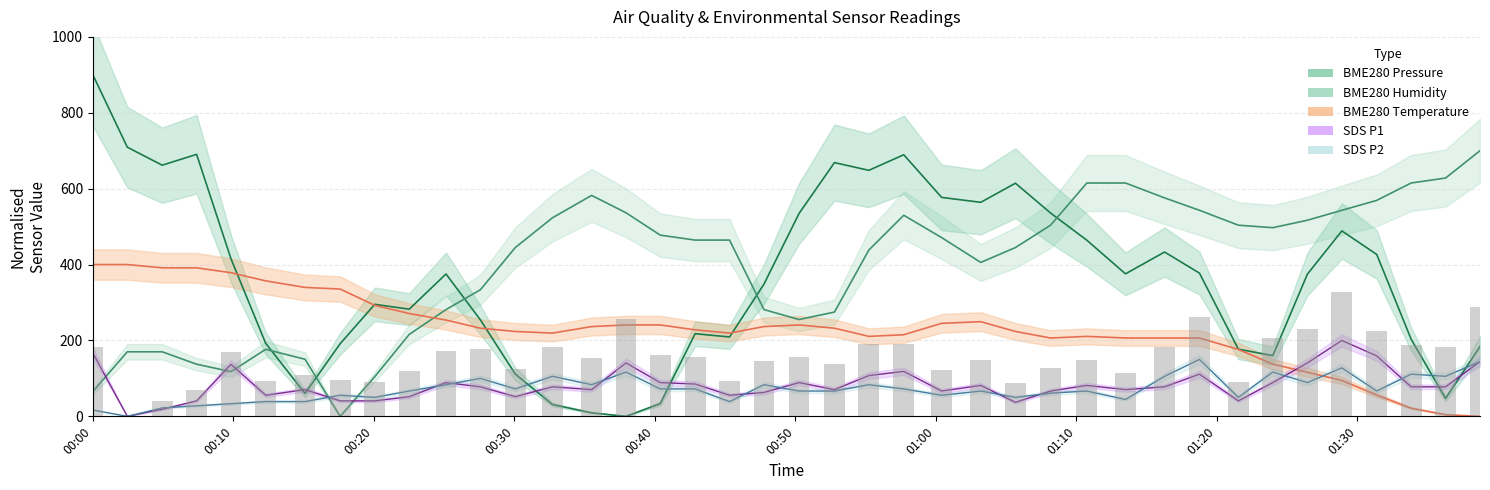

Are the bars horizontal?

No